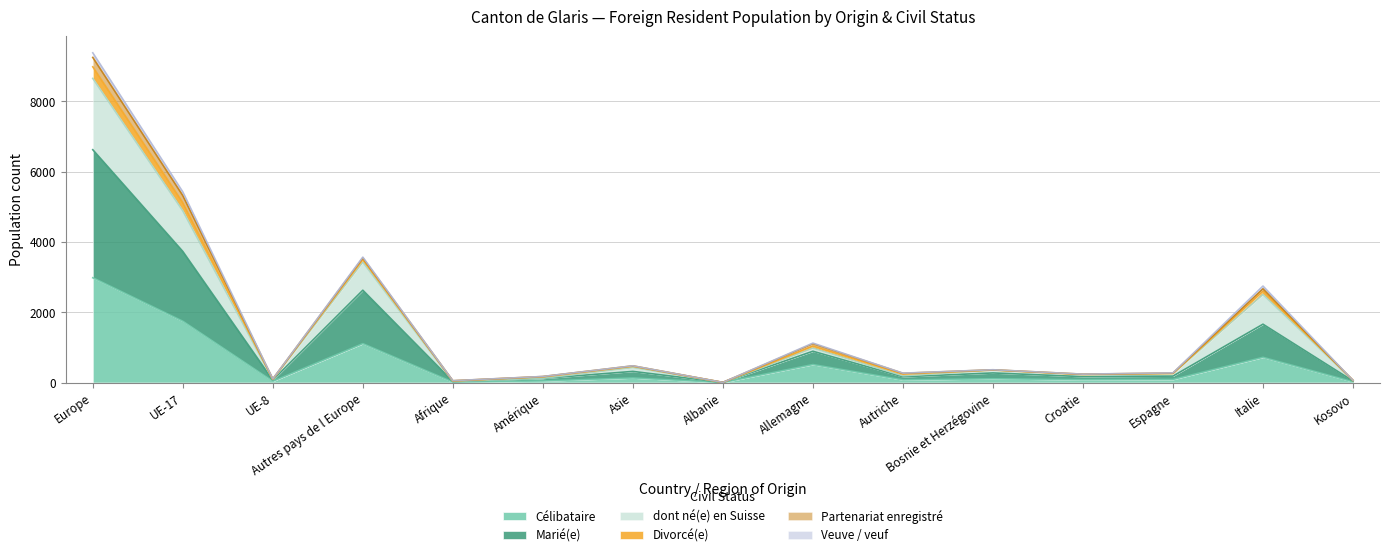

What is the total value across all series at Asie?

475